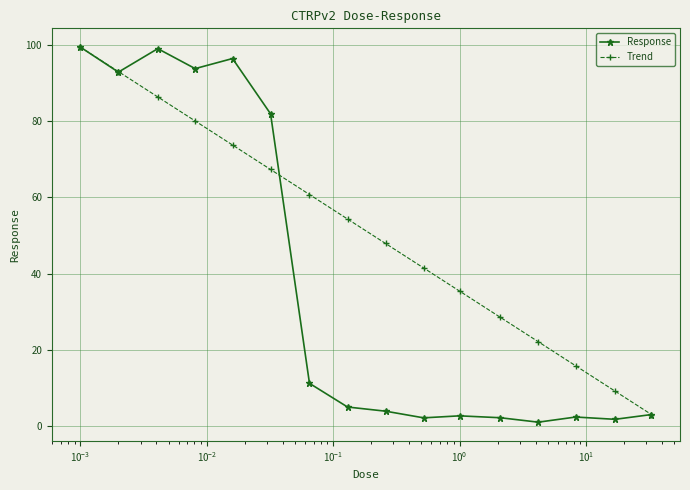

True or false: Trend has more than 1 points higher than both neighbors.

False